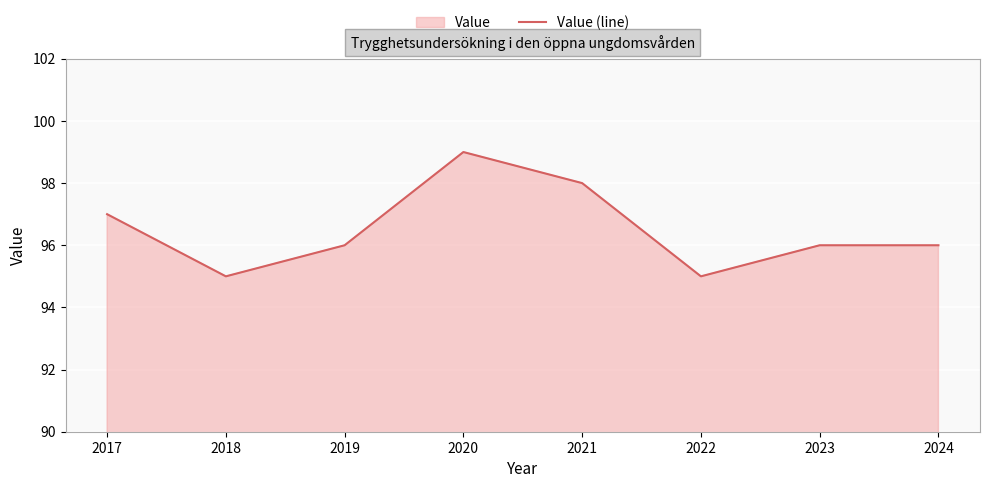

How many points are lower than both their immediate neighbors (excluding endpoints)?

2